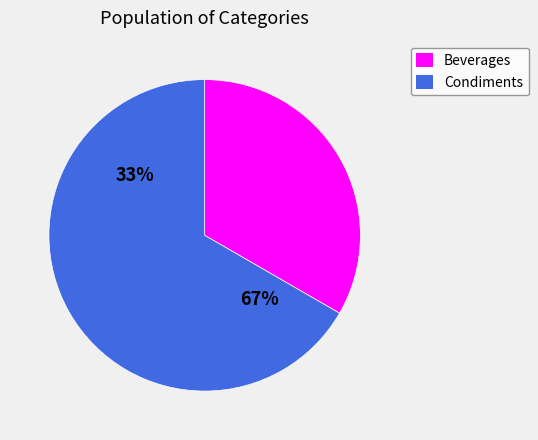

To the nearest percent, what percentage of the pie is Condiments?

67%